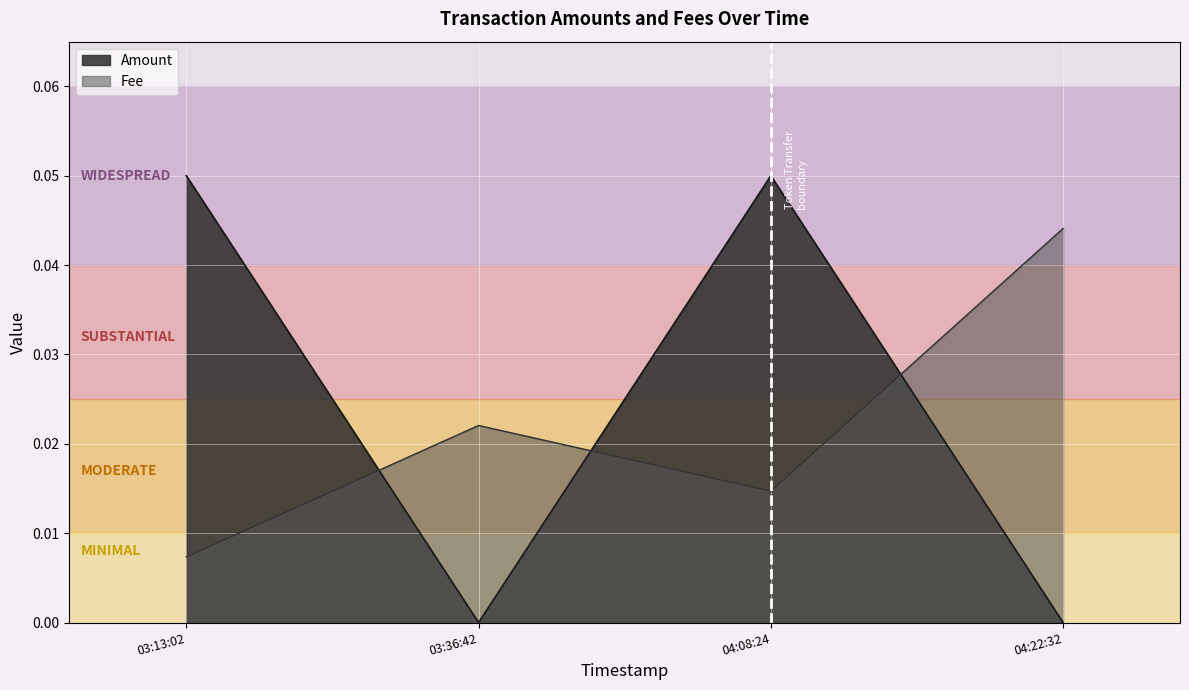

Does the chart display data point markers on the line(s)?

No